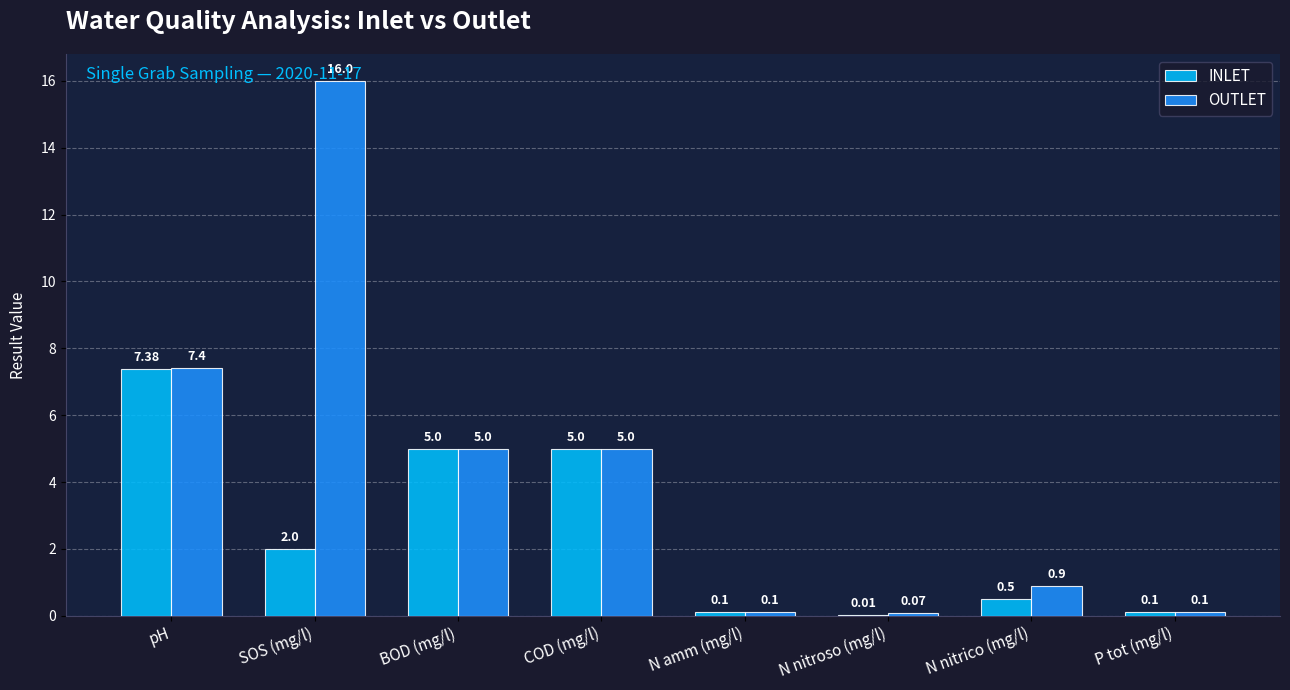

What is the sum of all OUTLET values?

34.6